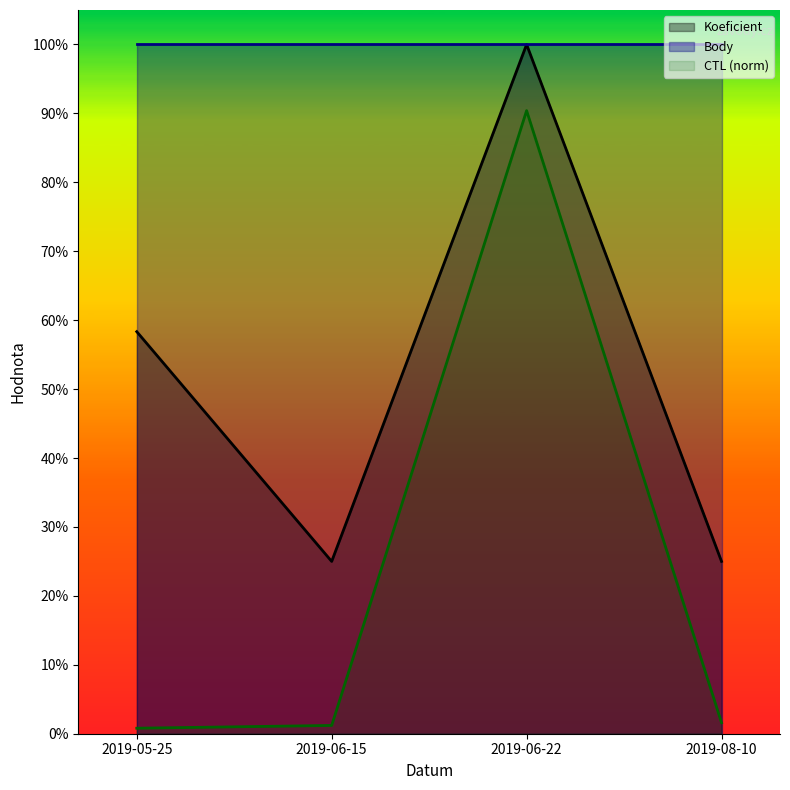

The Koeficient series shows 0.2 at 2019-08-10. True or false?

True